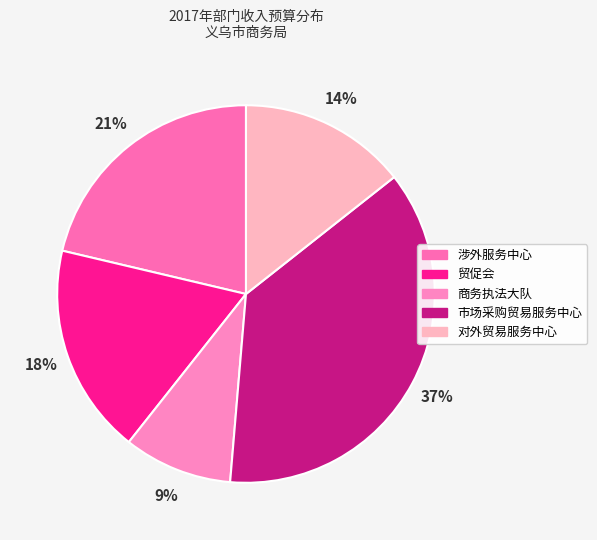

Which slice is the largest?

市场采购贸易服务中心